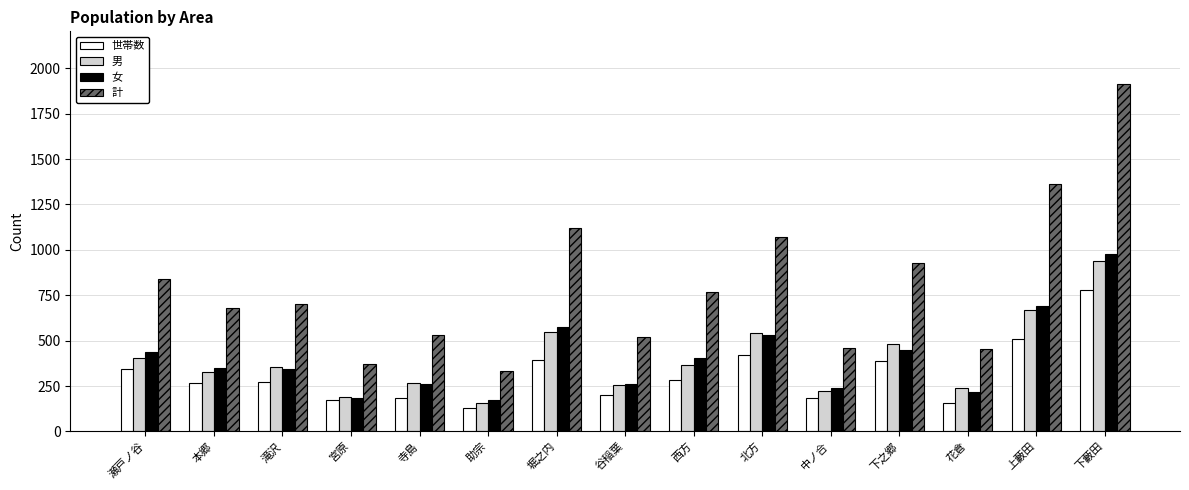

List the series in order of their peak value, highest first.

計, 女, 男, 世帯数